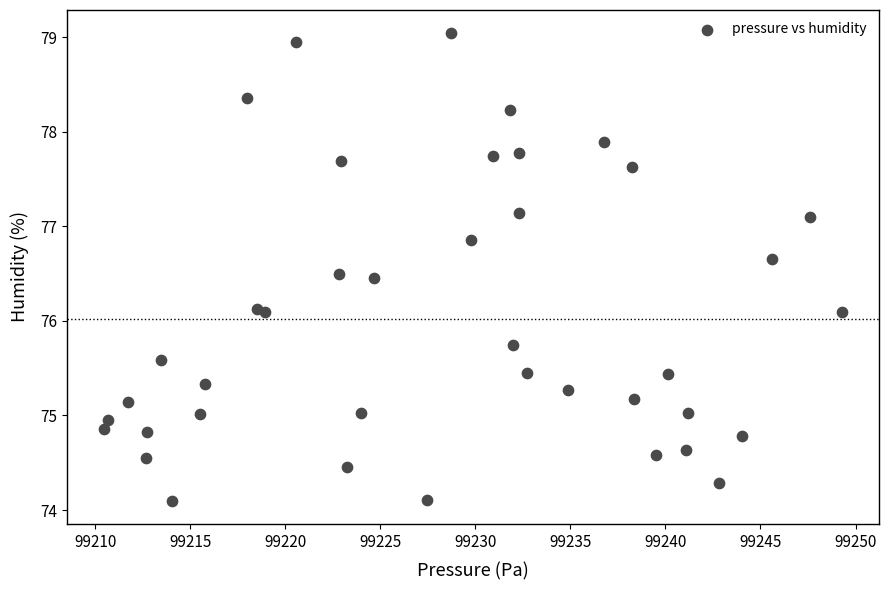

What is the range of X values (max minus min)?

38.8